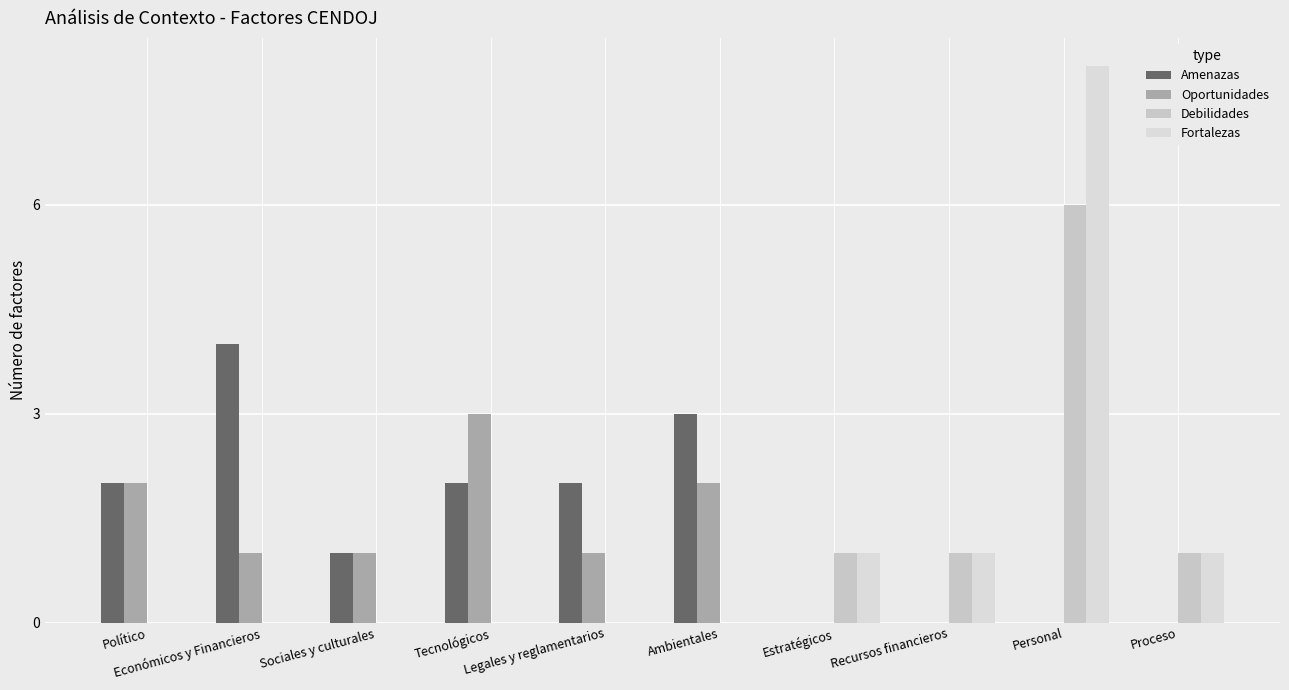

How many categories are shown in the chart?

10